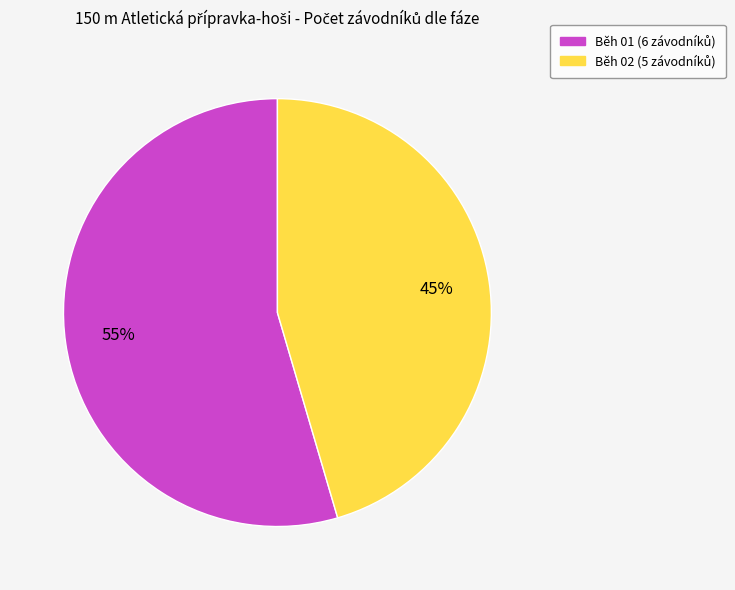

How many slices are in this pie chart?

2